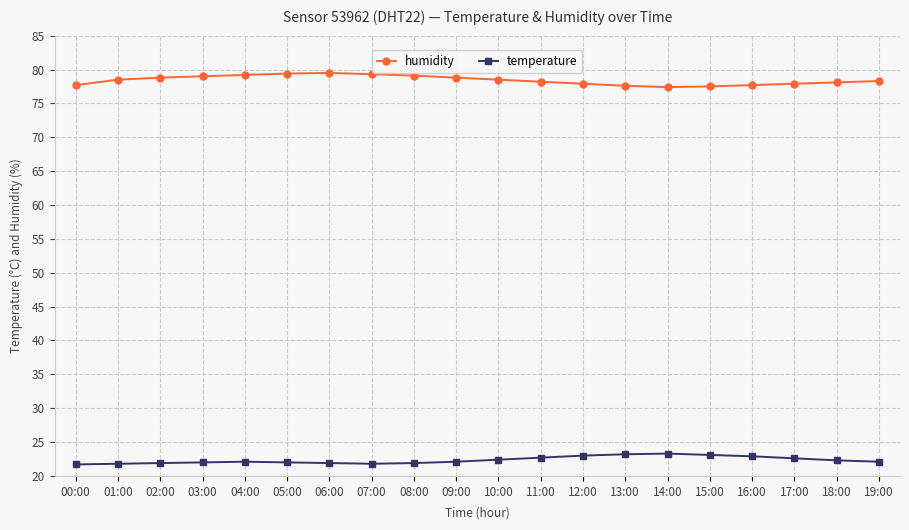

List the series in order of their peak value, highest first.

humidity, temperature